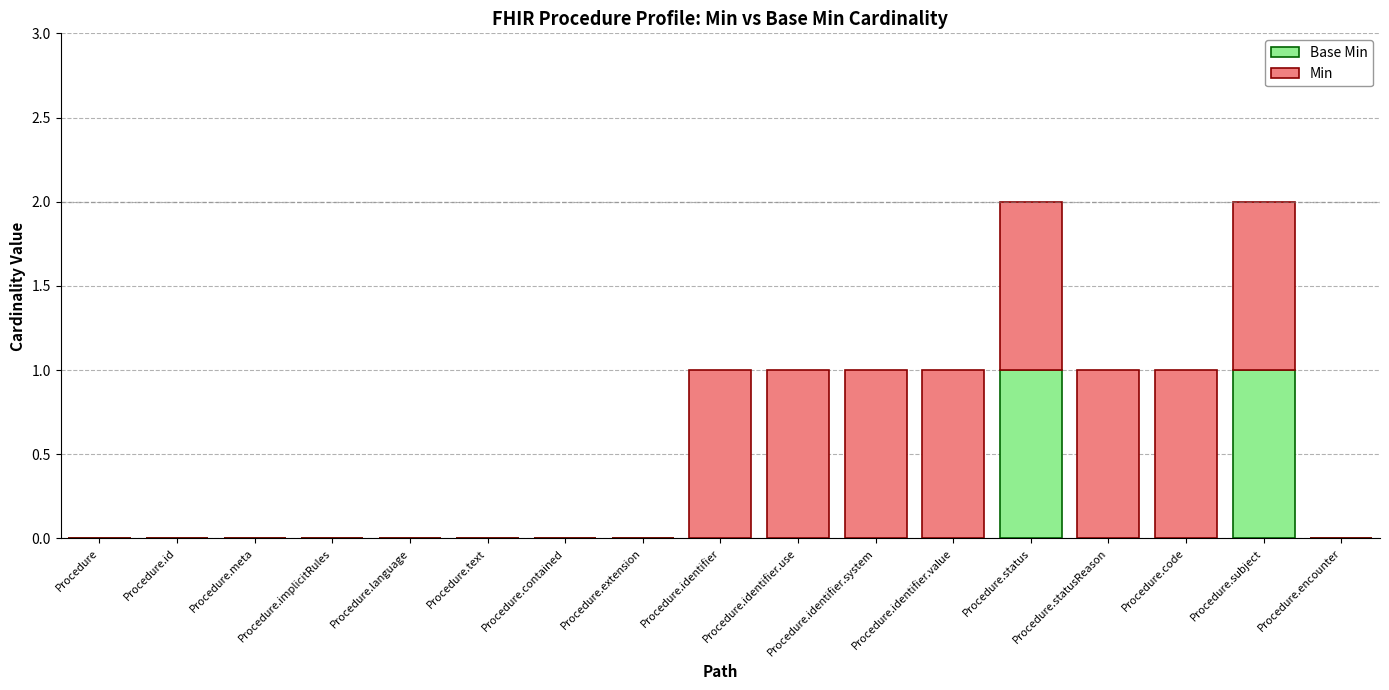

How many series are shown in this chart?

2